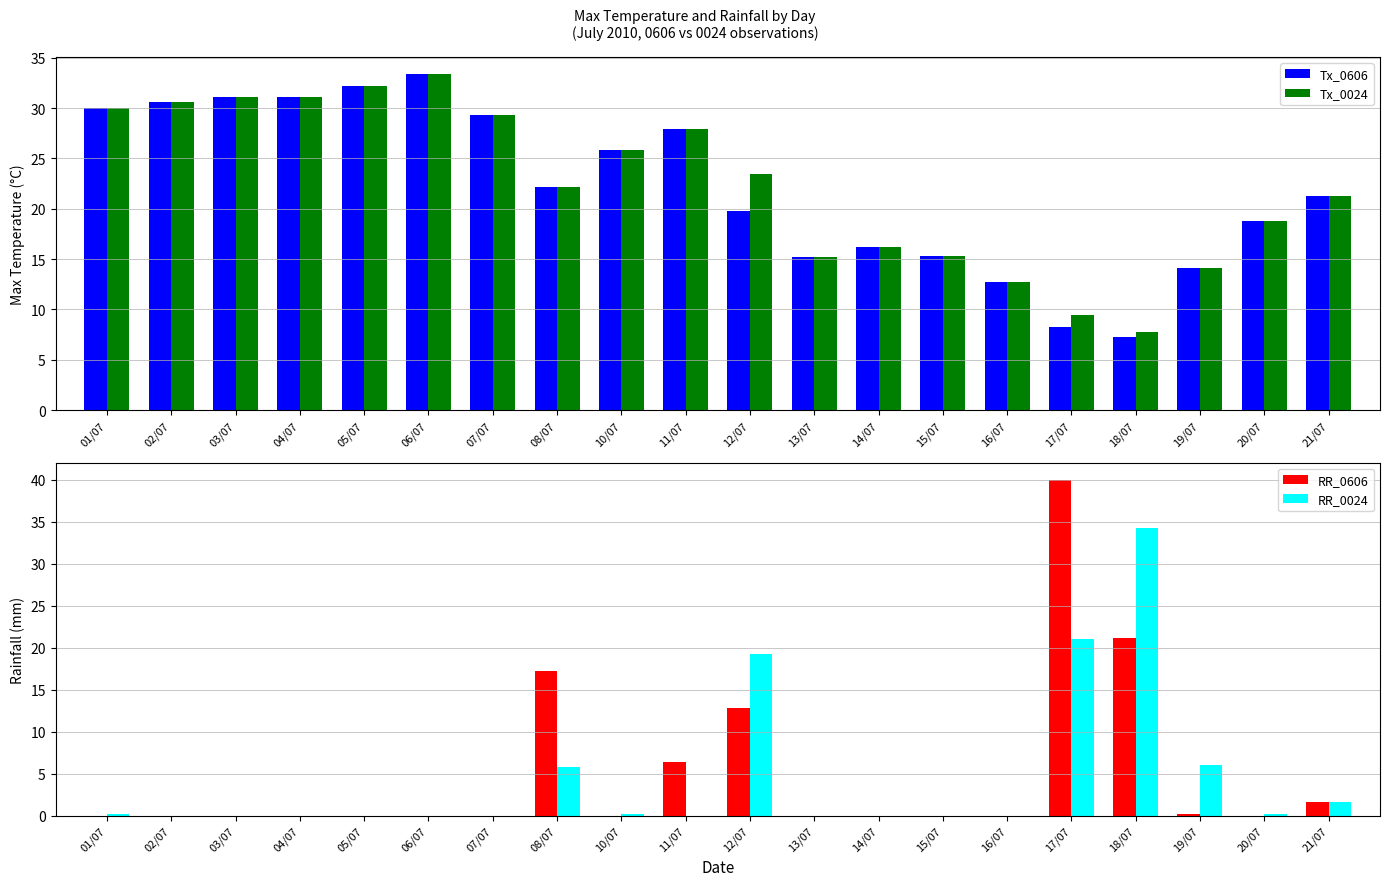

List the labels in order of Tx_0606 value, largest first.

06/07, 05/07, 03/07, 04/07, 02/07, 01/07, 07/07, 11/07, 10/07, 08/07, 21/07, 12/07, 20/07, 14/07, 15/07, 13/07, 19/07, 16/07, 17/07, 18/07